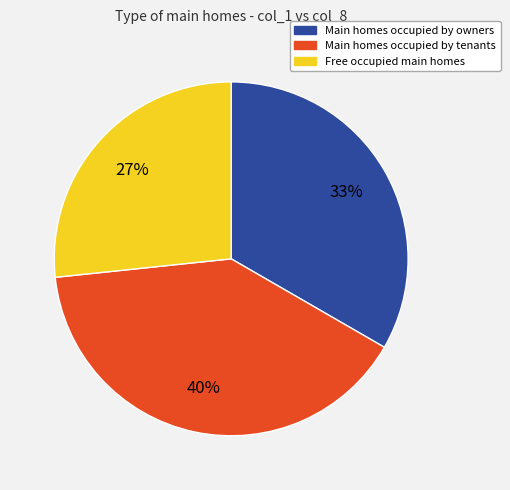

How many segments does this pie chart have?

3